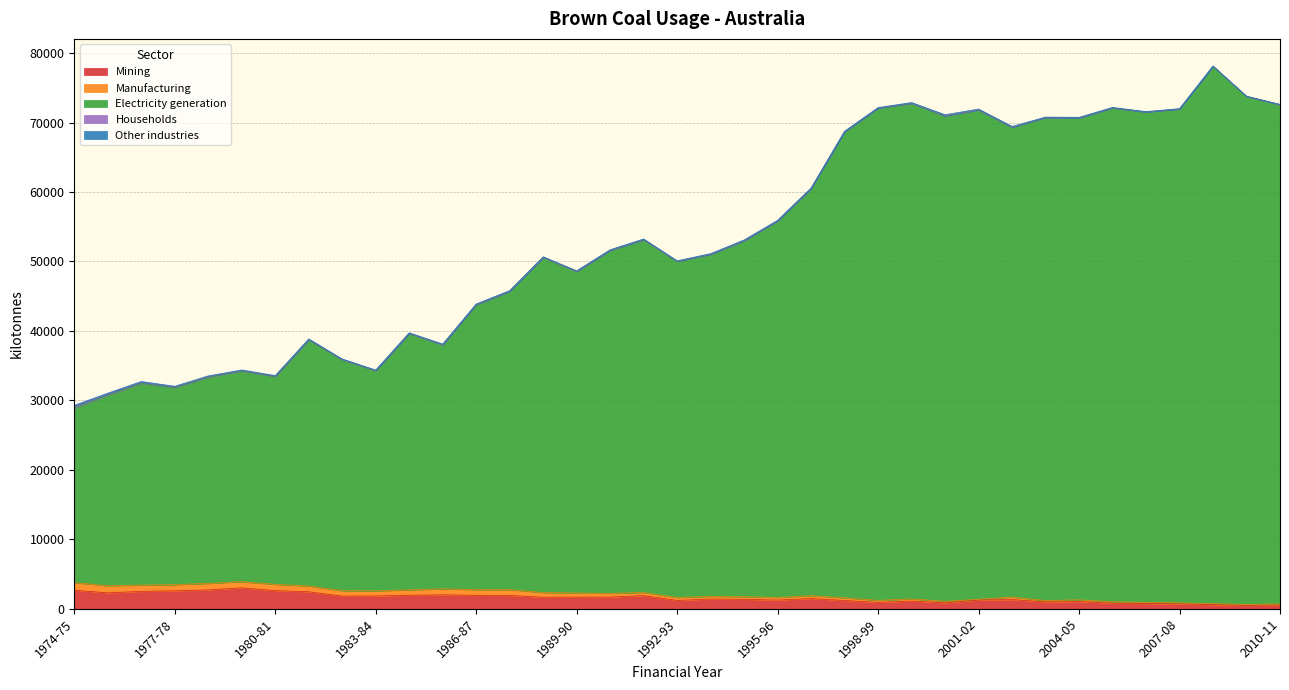

Between 1997-98 and 2007-08, which series saw the biggest shift?

Electricity generation